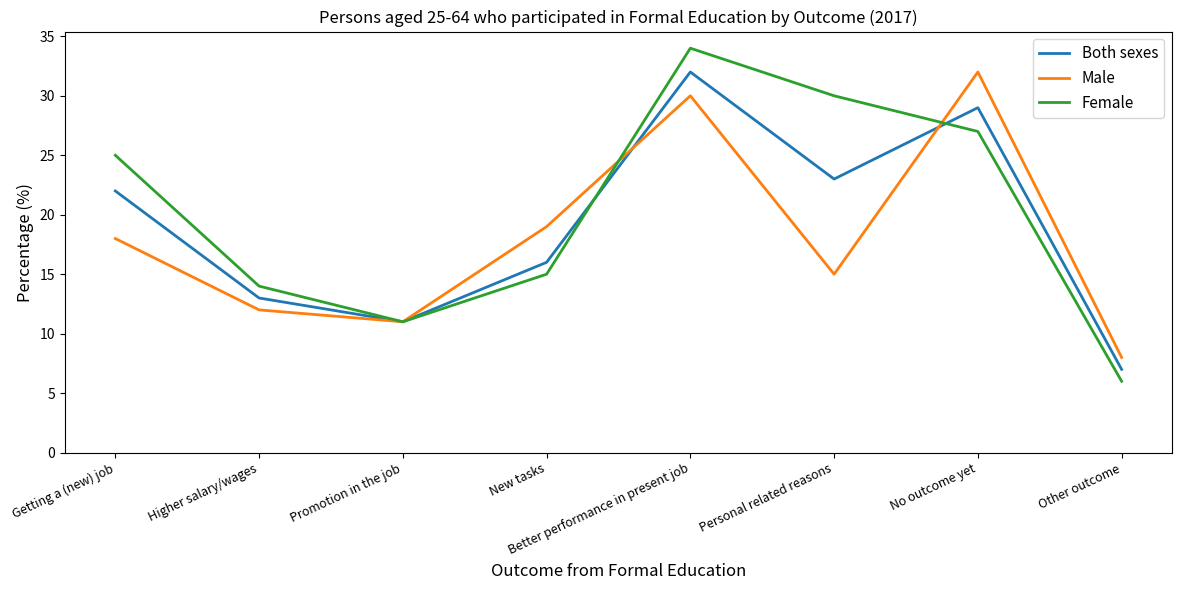

What is the total value across all series at Other outcome?

21